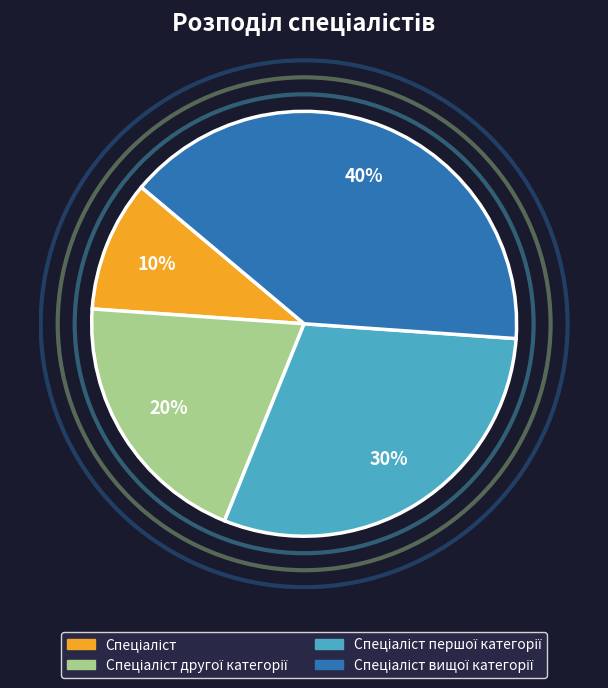

To the nearest percent, what is the difference between the largest and smallest slice percentages?

30%